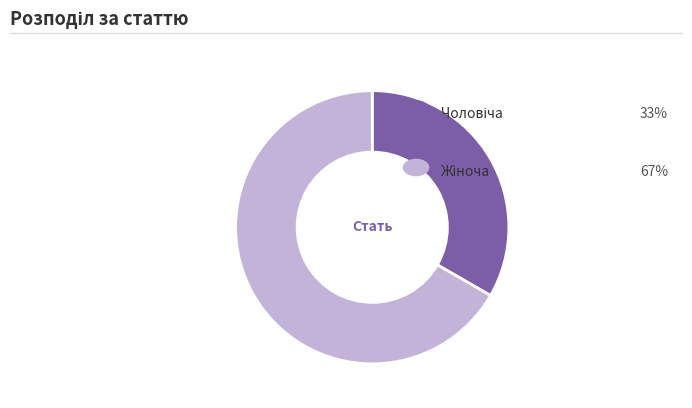

Does any single category account for the majority?

Yes